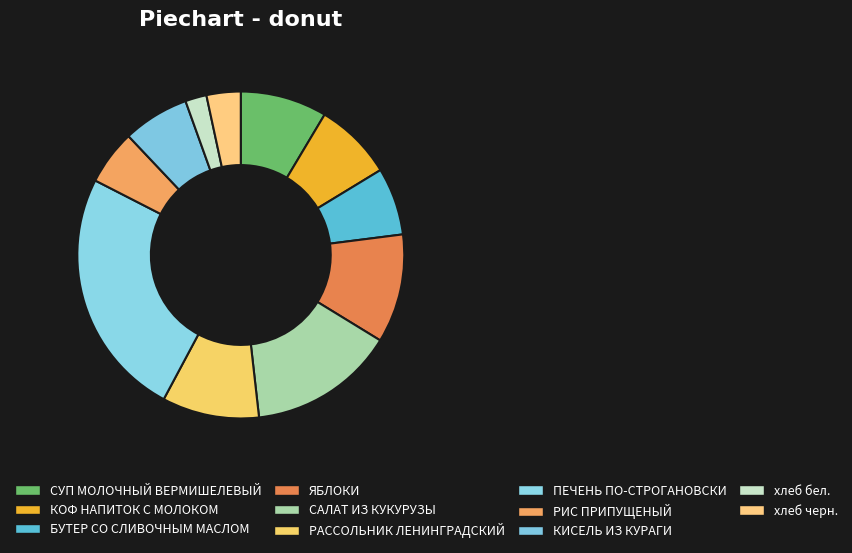

Count the number of slices in the pie.

11